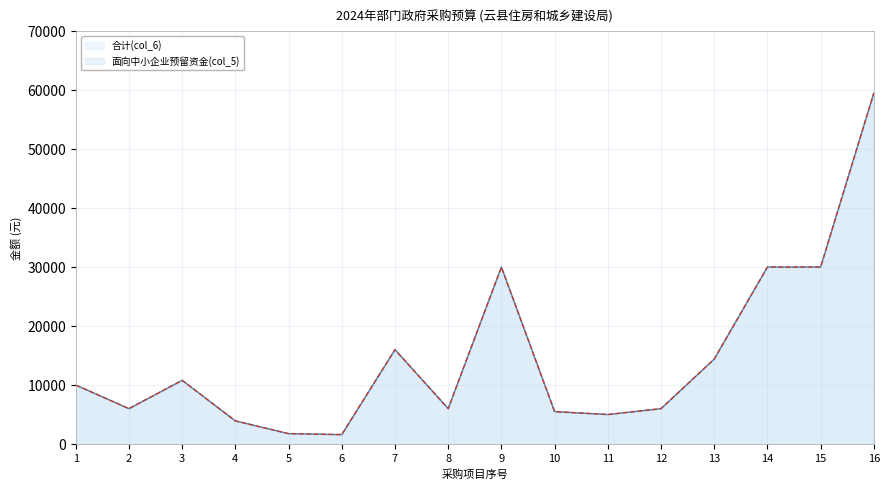

Which category has the highest value in the 面向中小企业预留资金(col_5) series?

16